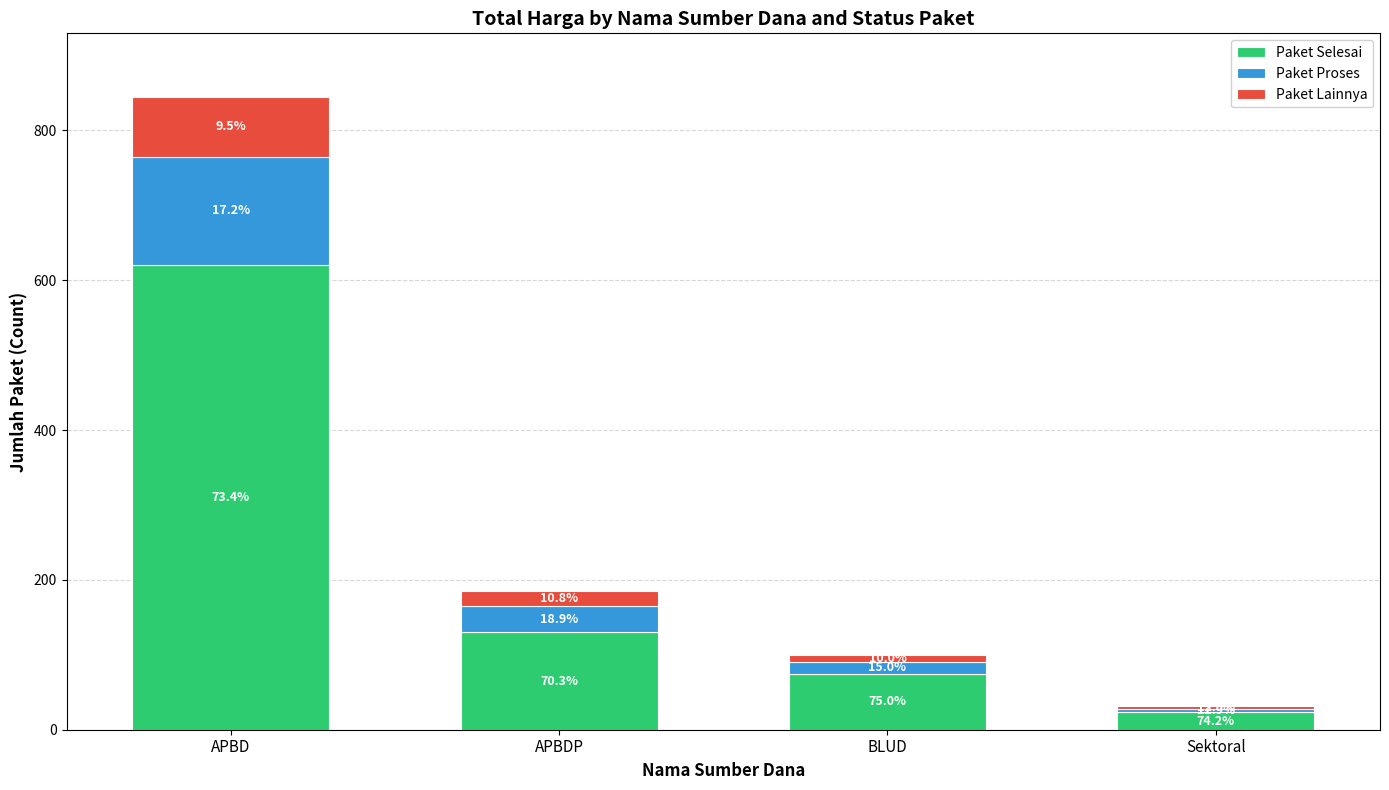

Which series has the widest spread of values?

Paket Selesai